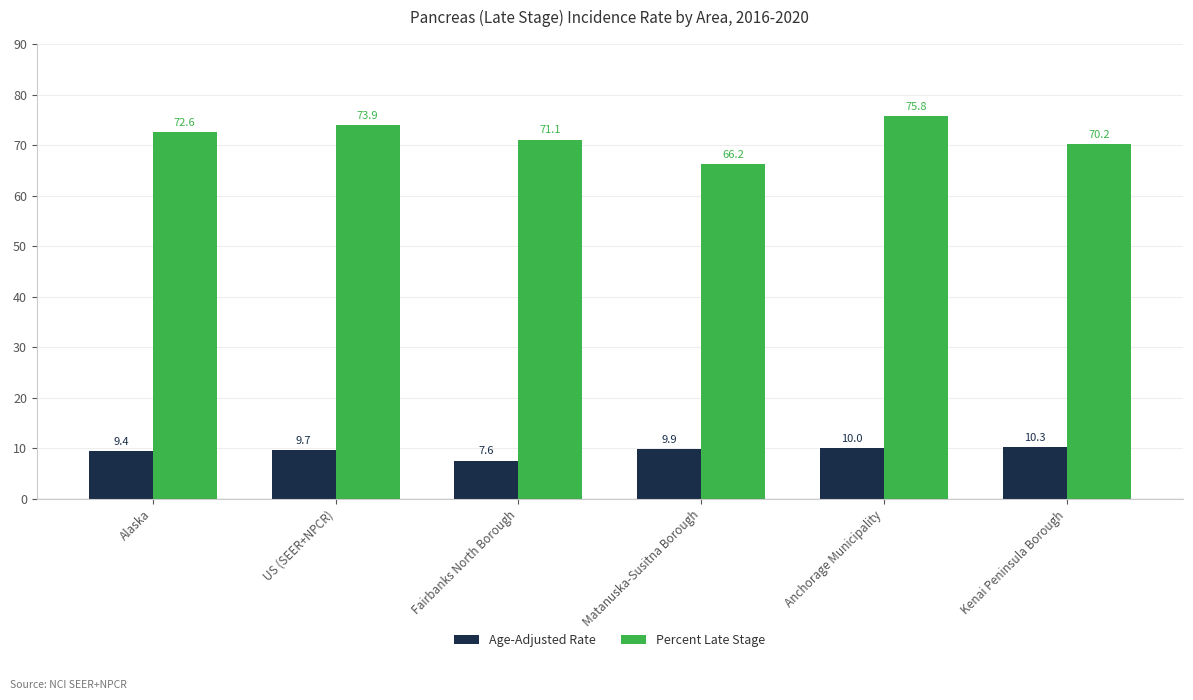

Reading right to left, transcribe all the data shown in this chart.

Age-Adjusted Rate: Kenai Peninsula Borough=10.3	Anchorage Municipality=10.0	Matanuska-Susitna Borough=9.9	Fairbanks North Borough=7.6	US (SEER+NPCR)=9.7	Alaska=9.4
Percent Late Stage: Kenai Peninsula Borough=70.2	Anchorage Municipality=75.8	Matanuska-Susitna Borough=66.2	Fairbanks North Borough=71.1	US (SEER+NPCR)=73.9	Alaska=72.6